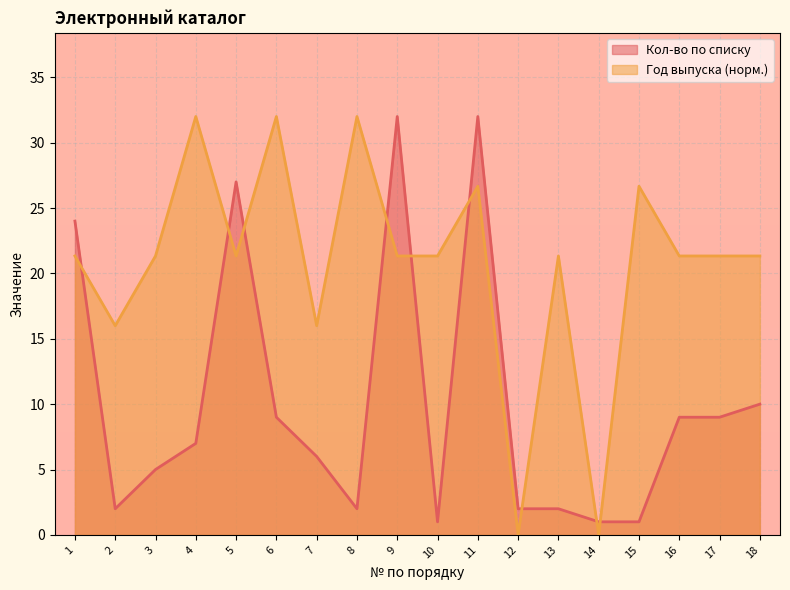

What is the ratio of the value at 17 to the value at 5?

0.3